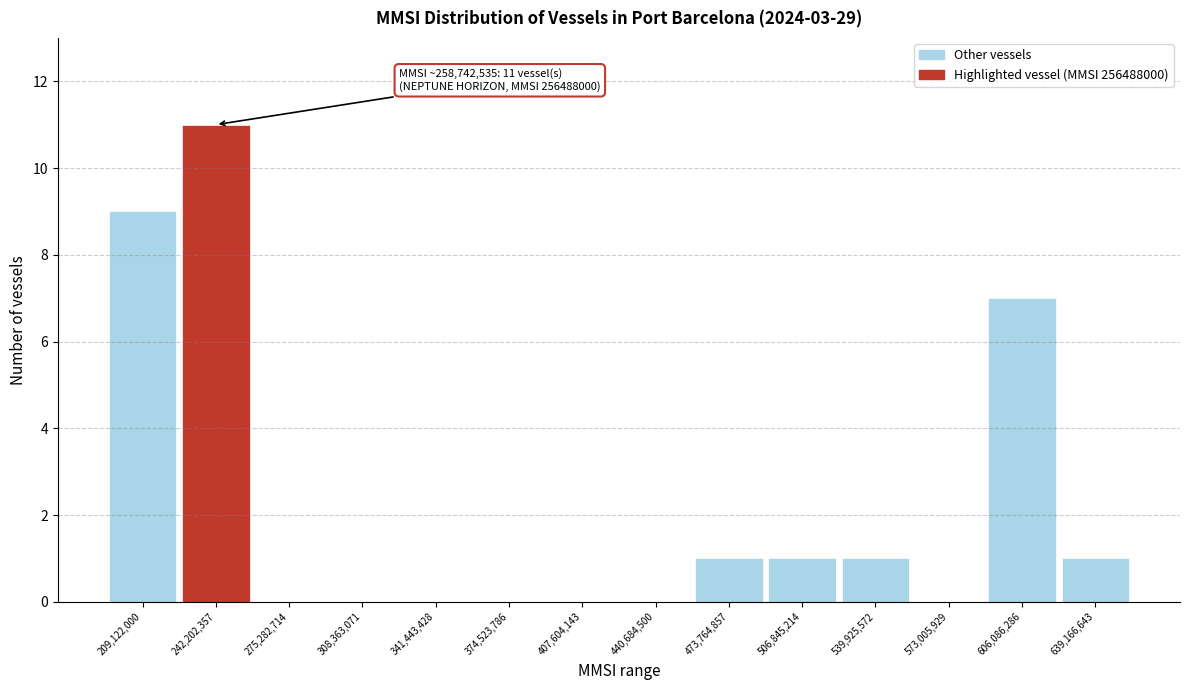

Reading left to right, transcribe all the data shown in this chart.

209,122,000=9	242,202,357=11	275,282,714=0	308,363,071=0	341,443,428=0	374,523,786=0	407,604,143=0	440,684,500=0	473,764,857=1	506,845,214=1	539,925,572=1	573,005,929=0	606,086,286=7	639,166,643=1